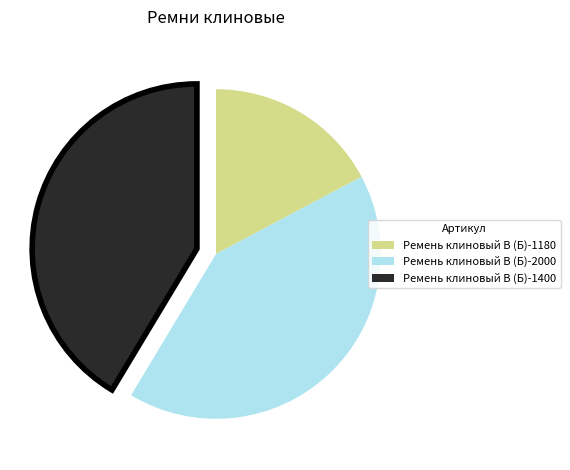

Count the number of slices in the pie.

3